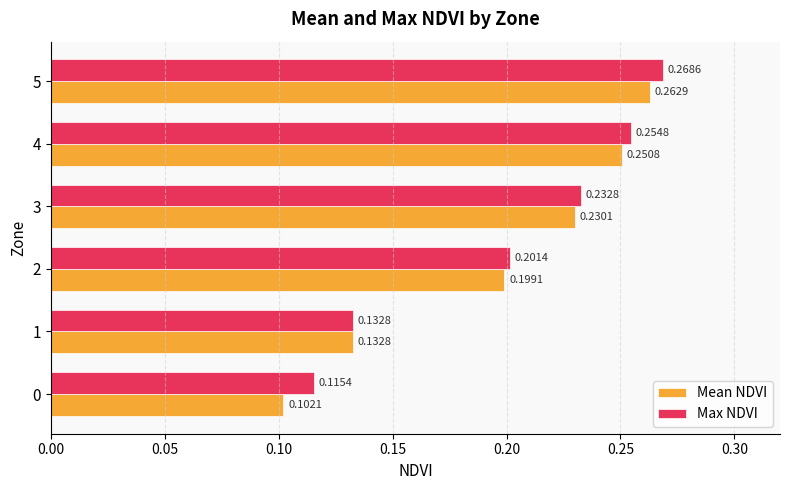

Which series has the widest spread of values?

Mean NDVI